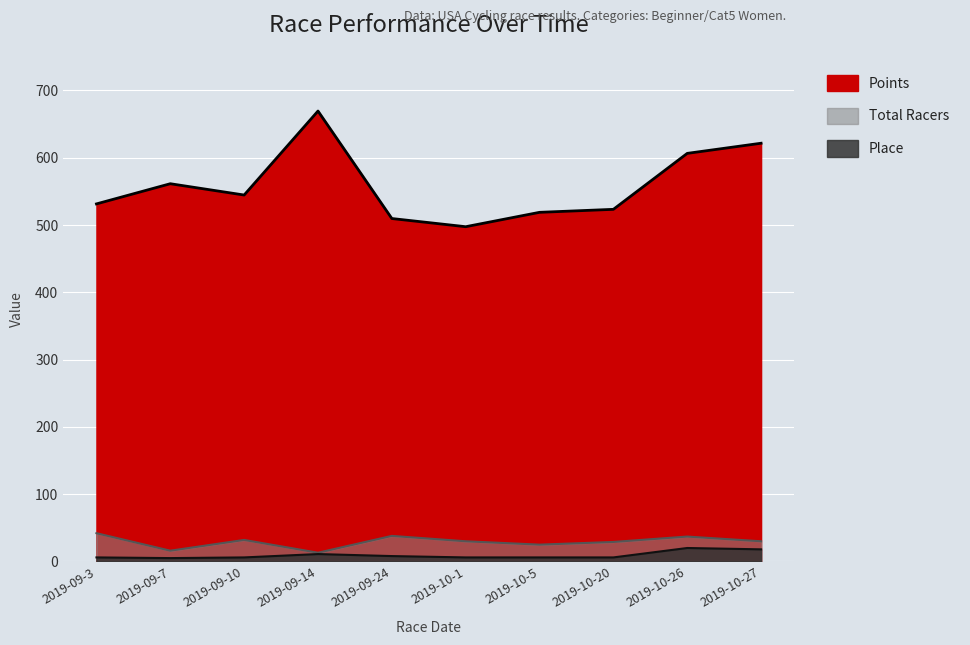

How many data points in Points are above 544?

5